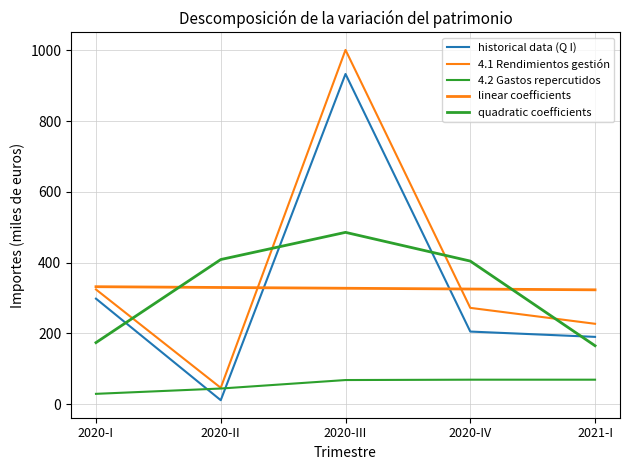

Does the chart display data point markers on the line(s)?

No